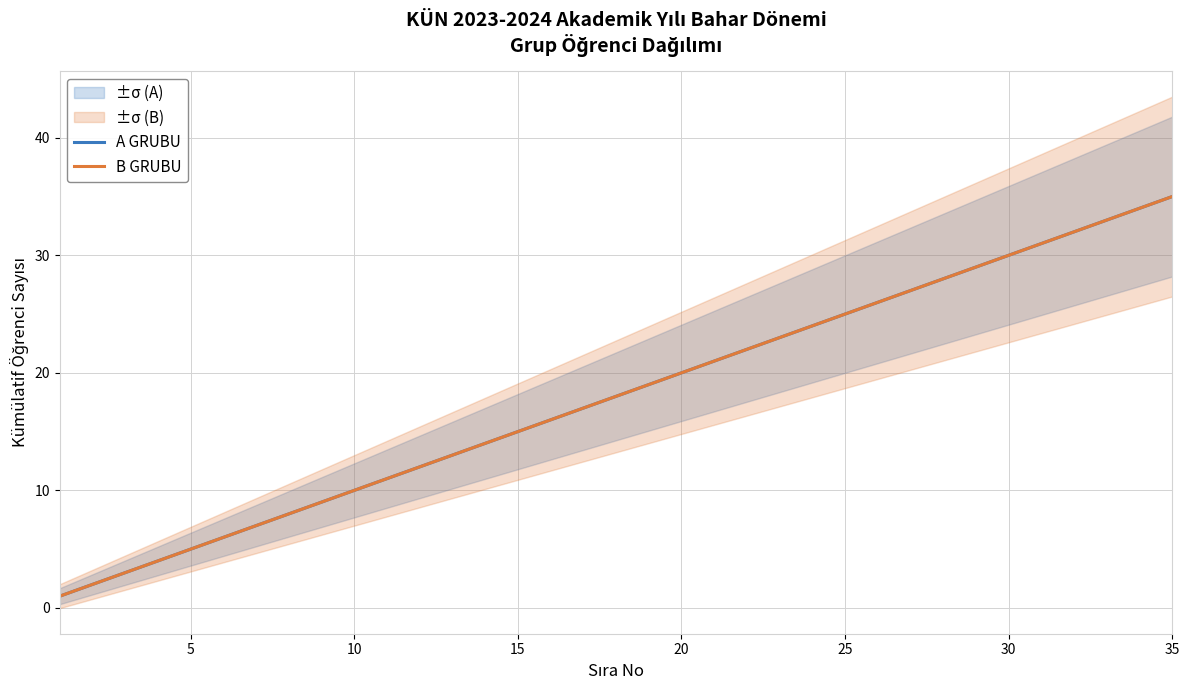

At how many categories does at least one series exceed 15?

20